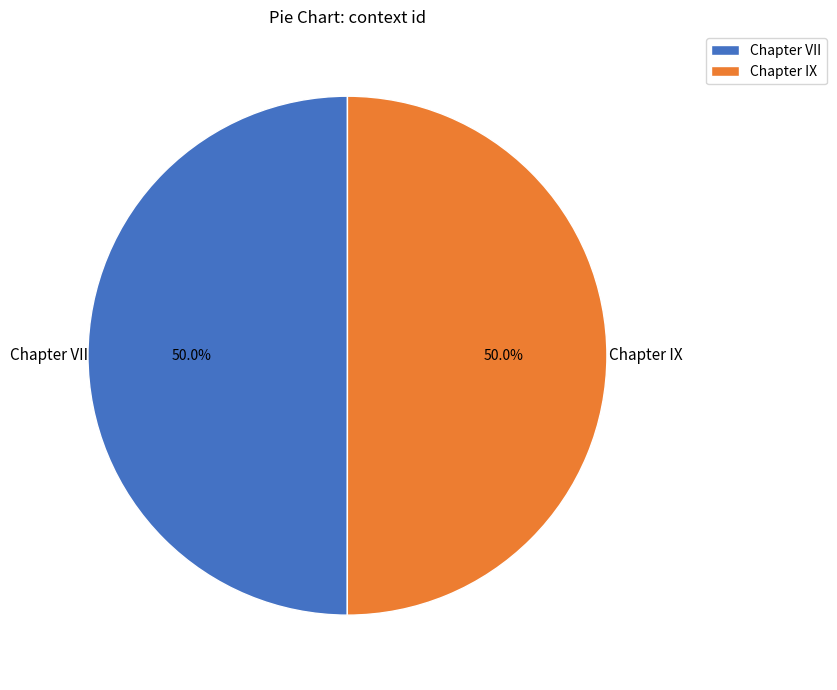

What is the ratio of the value at Chapter VII to the value at Chapter IX?

1.0